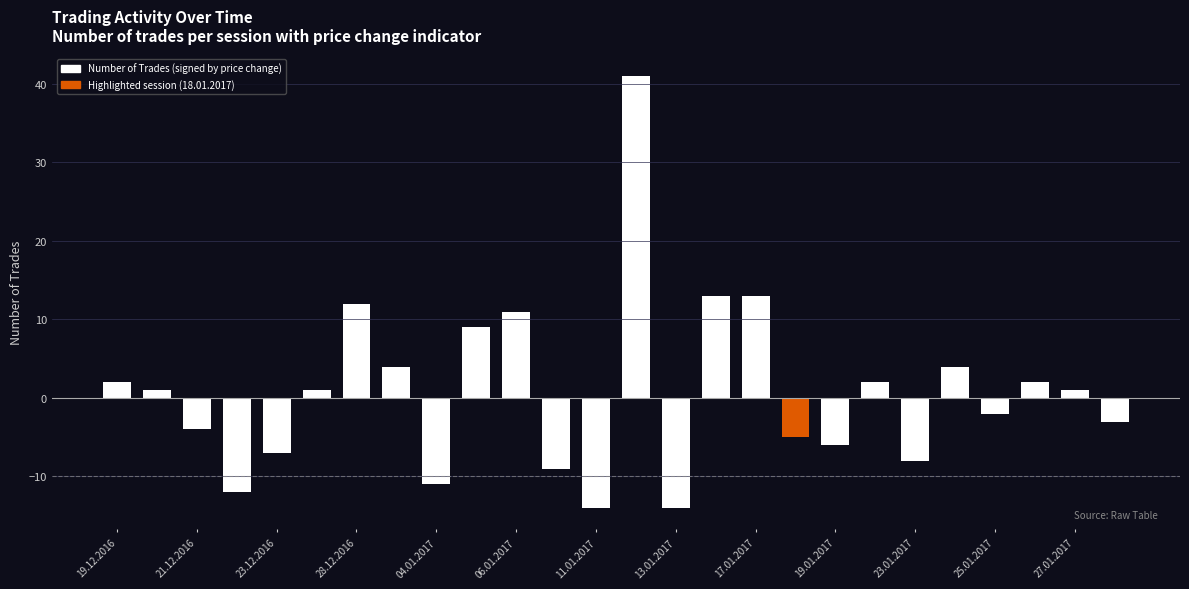

What is the value of the 22nd bar from the left?

4